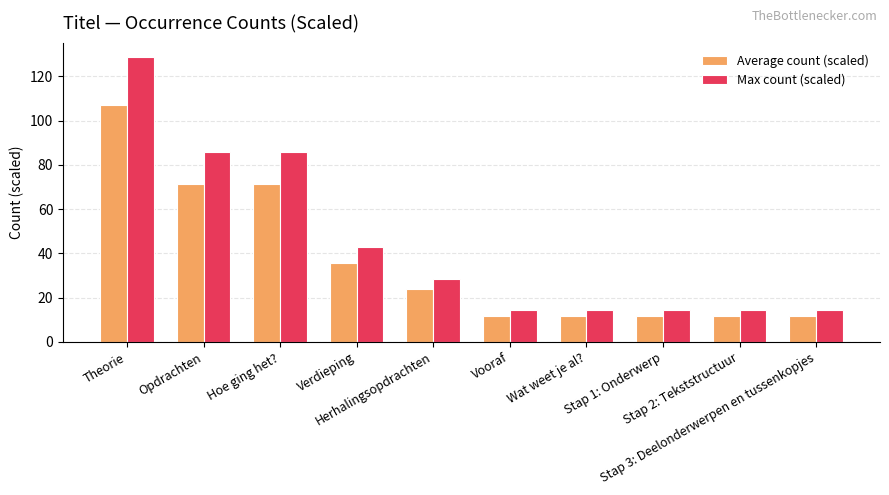

Reading right to left, what are all the values shown in this chart?

Average count (scaled): Stap 3: Deelonderwerpen en tussenkopjes=11.9	Stap 2: Tekststructuur=11.9	Stap 1: Onderwerp=11.9	Wat weet je al?=11.9	Vooraf=11.9	Herhalingsopdrachten=23.8	Verdieping=35.7	Hoe ging het?=71.3	Opdrachten=71.3	Theorie=107.0
Max count (scaled): Stap 3: Deelonderwerpen en tussenkopjes=14.3	Stap 2: Tekststructuur=14.3	Stap 1: Onderwerp=14.3	Wat weet je al?=14.3	Vooraf=14.3	Herhalingsopdrachten=28.6	Verdieping=42.9	Hoe ging het?=85.7	Opdrachten=85.7	Theorie=128.6